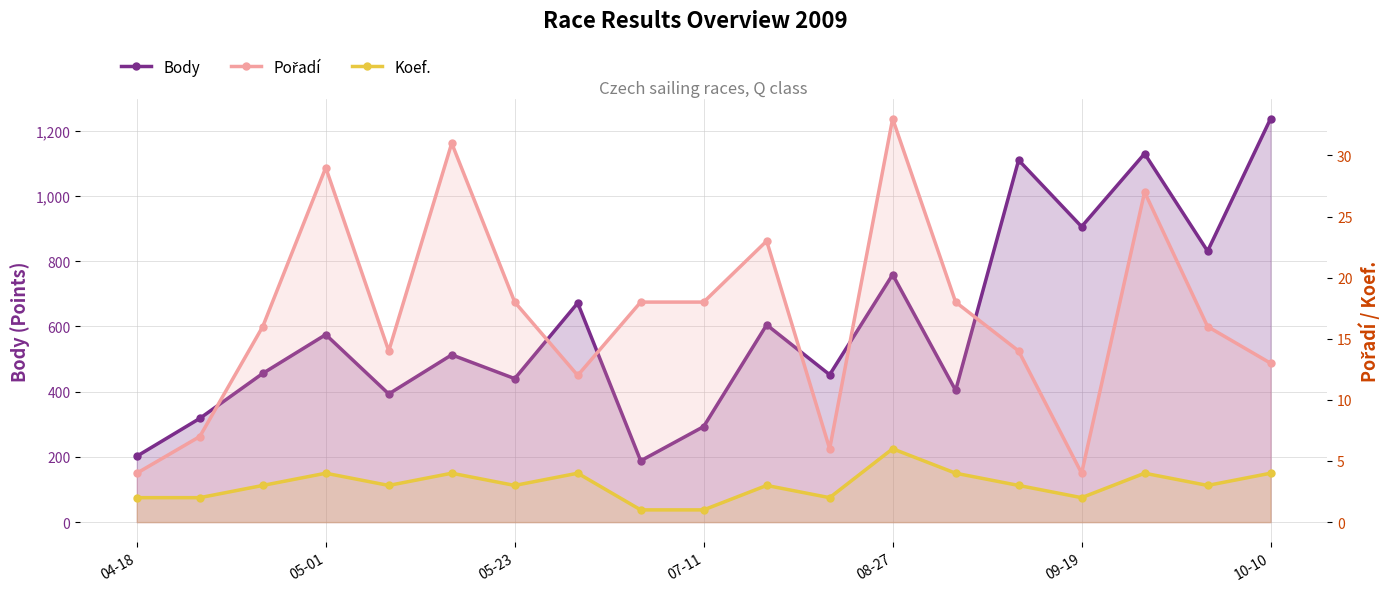

How many data points does each series have?

19